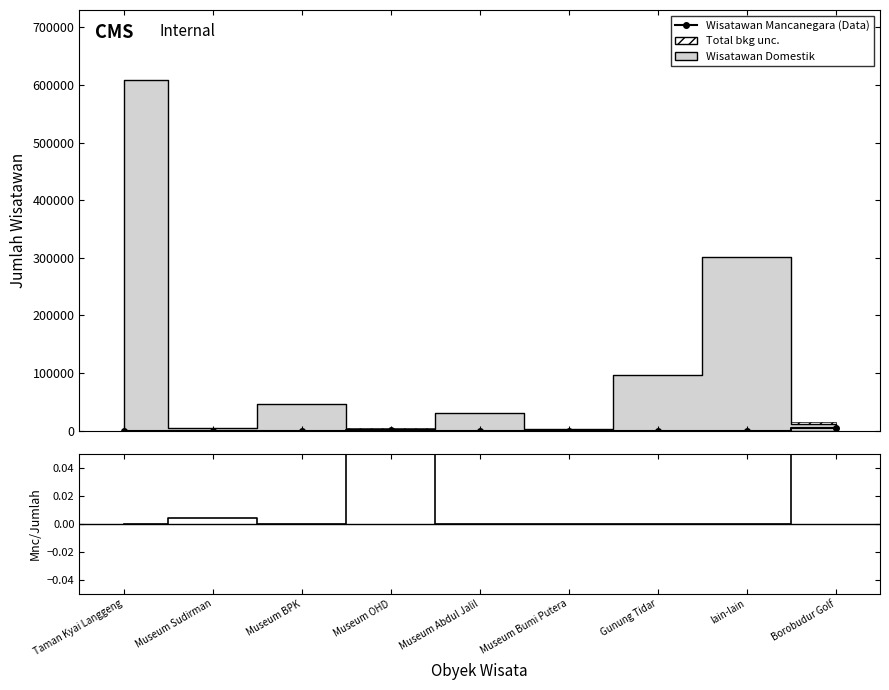

At which category does the chart reach its minimum across all series?

Taman Kyai Langgeng